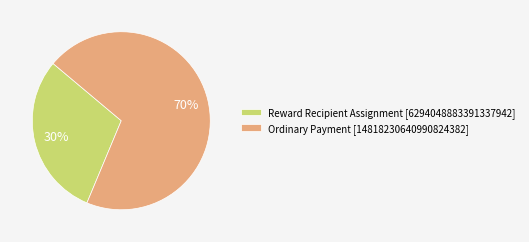

What is the smallest slice in the pie chart?

Reward Recipient Assignment